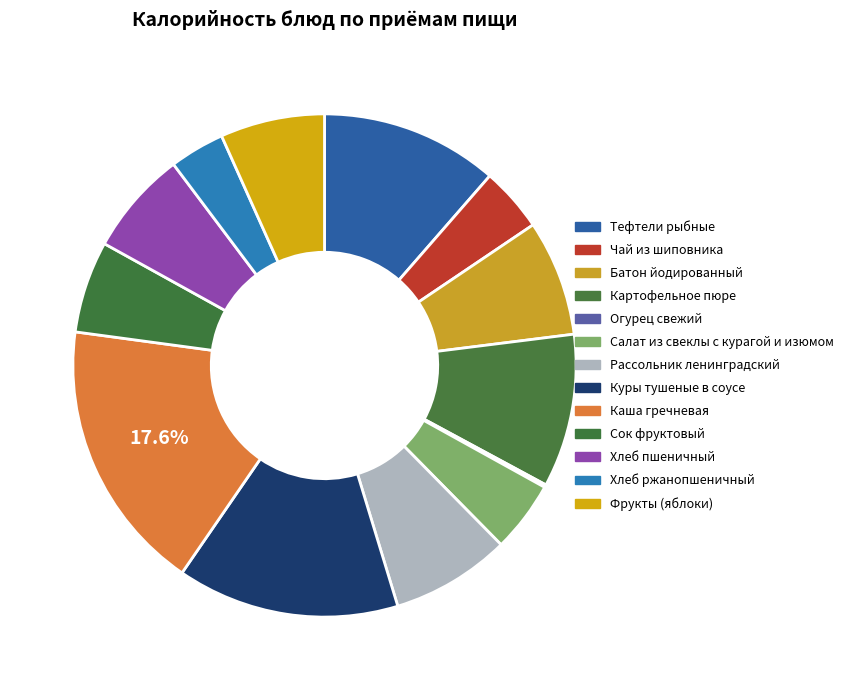

Does Салат из свеклы с курагой и изюмом represent more than half of the total?

No